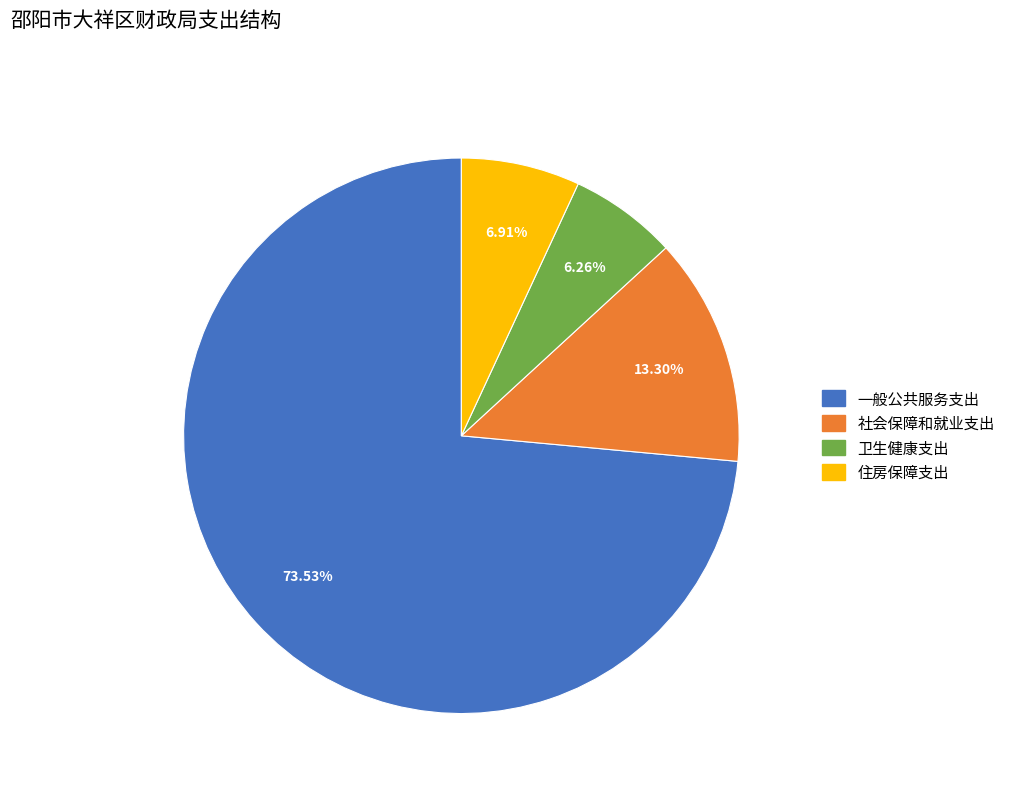

Which has a higher value, 社会保障和就业支出 or 卫生健康支出?

社会保障和就业支出